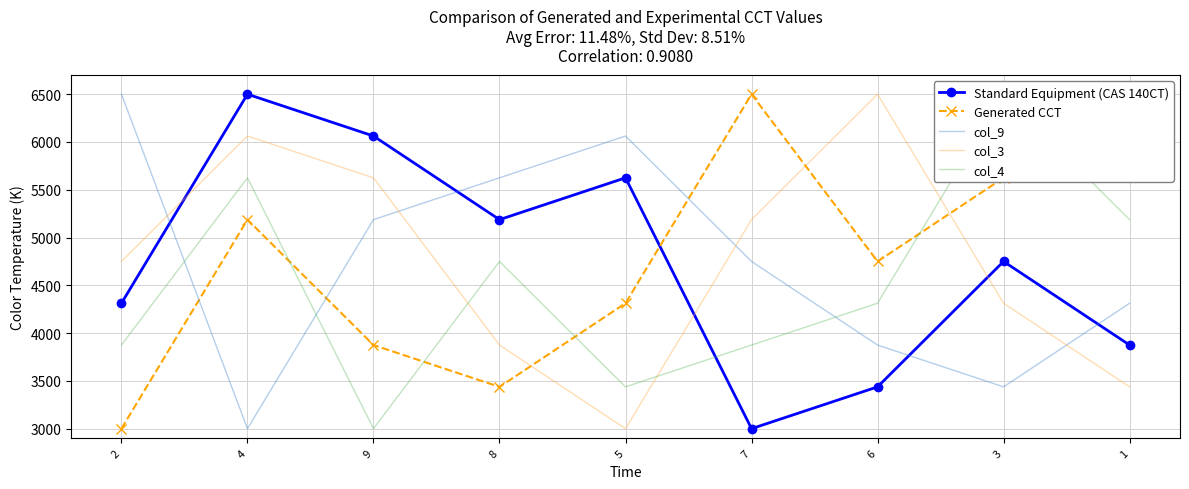

True or false: Generated CCT has a value of 5286.0 at 8.

False